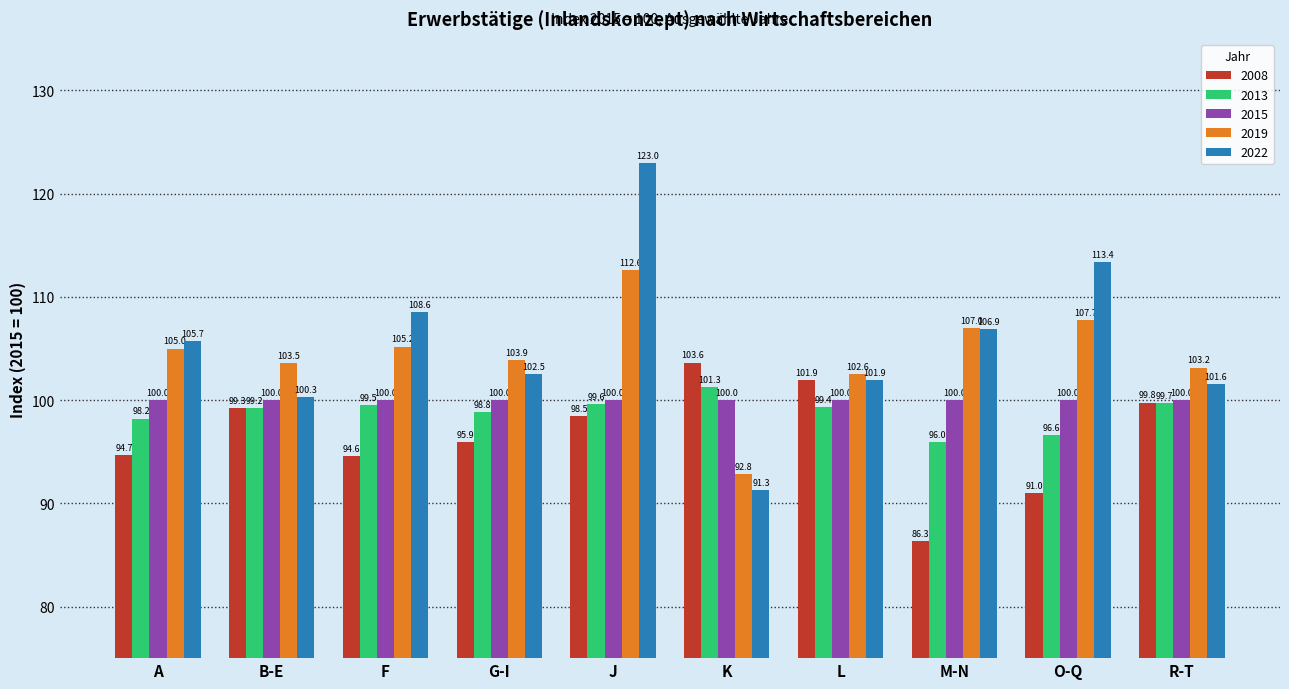

What is the label of the 3rd bar from the left?

F